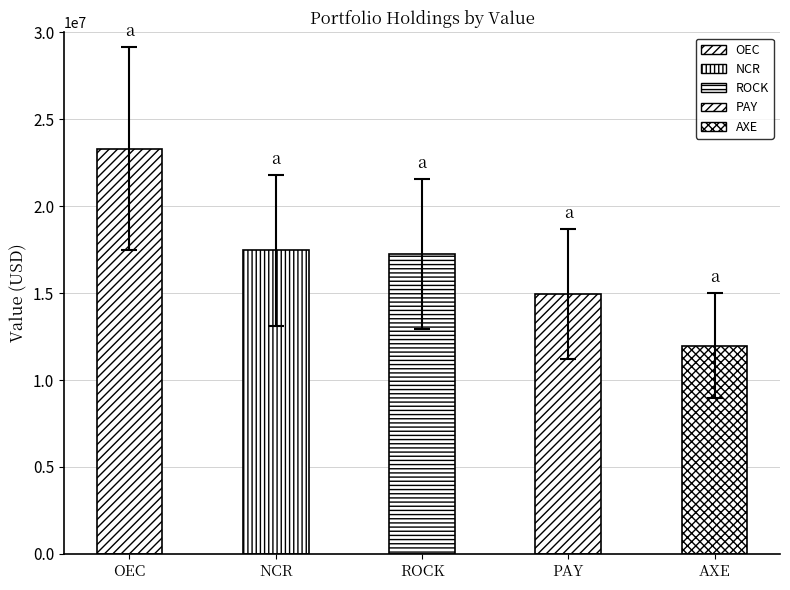

Rank the categories by value from highest to lowest.

OEC, NCR, ROCK, PAY, AXE